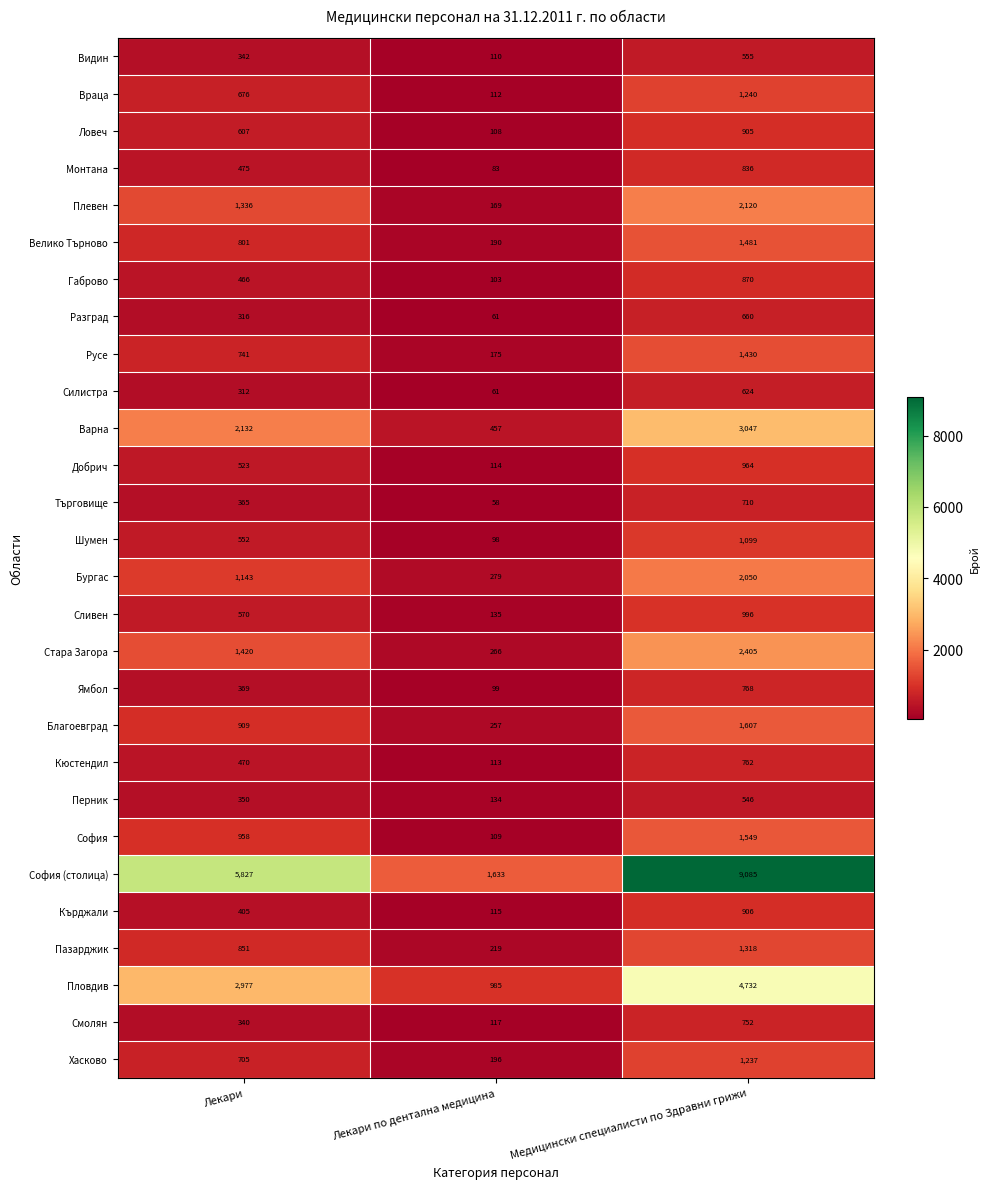

Where is Търговище nearest to the value 384?

Лекари